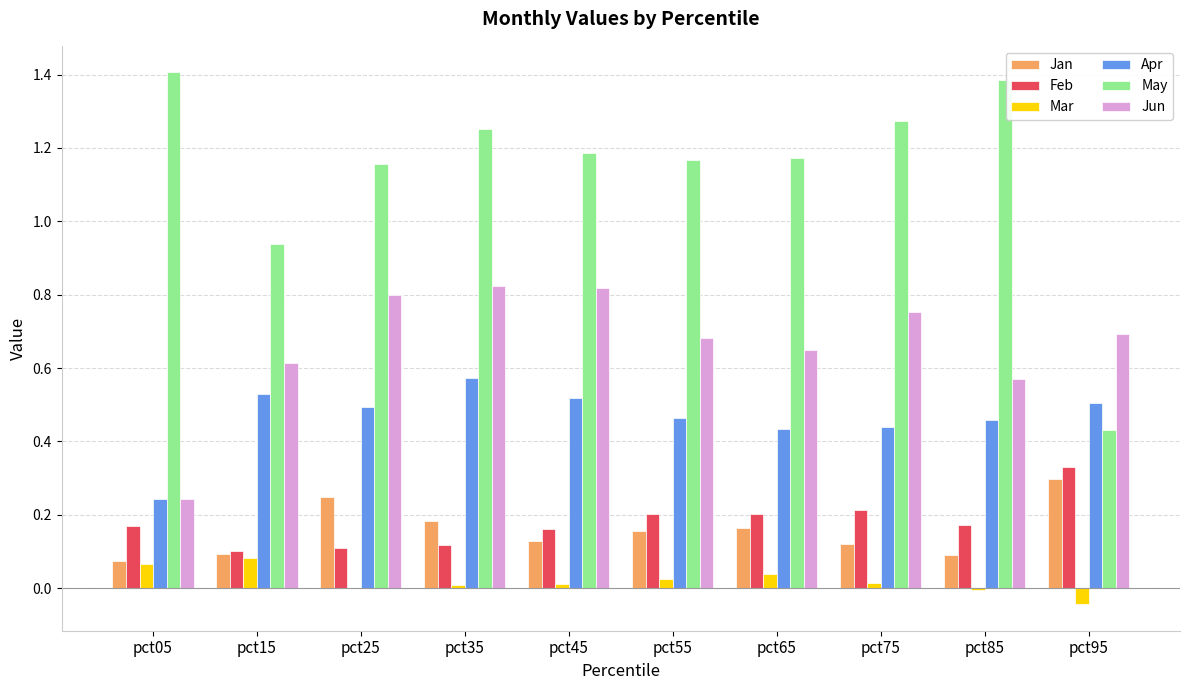

What is the spread (max minus min) of values at pct55?

1.1